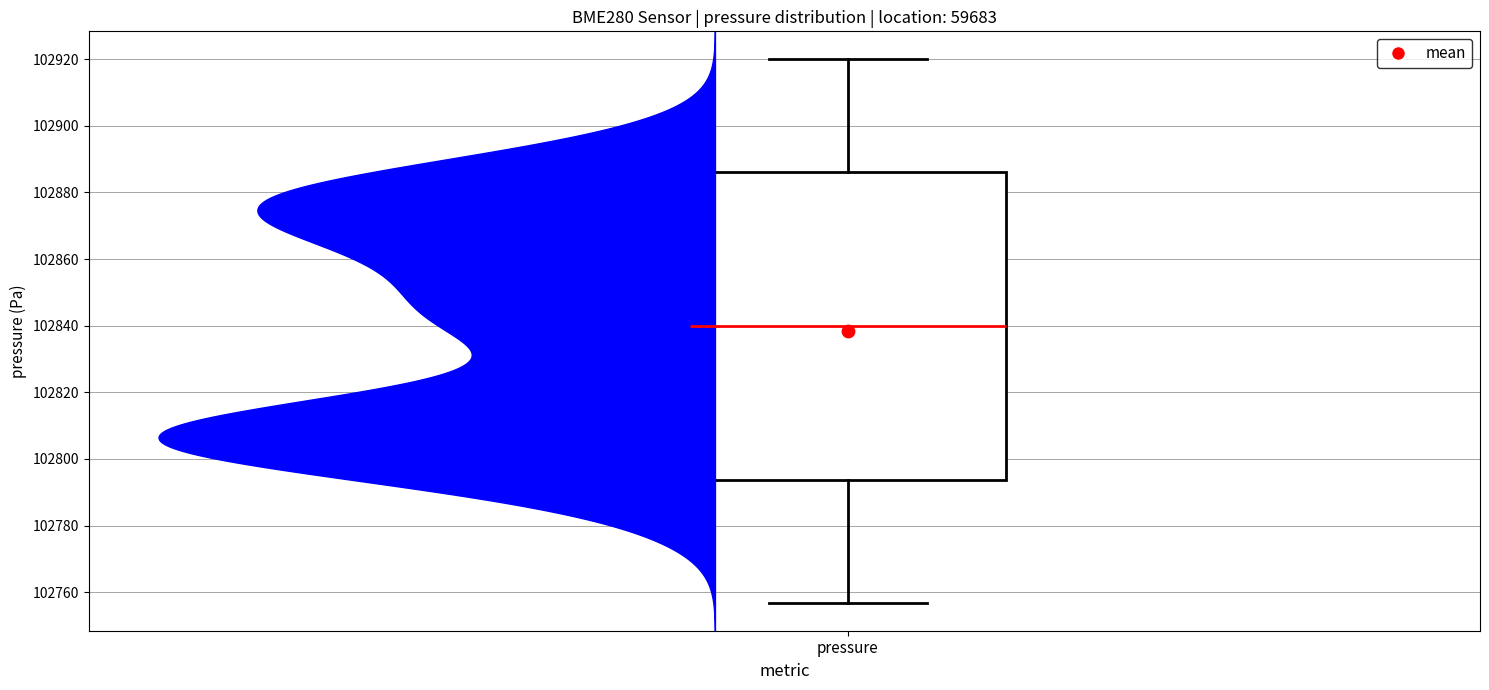

Read this box plot against the y-axis: the position of the median line, the range covered by the box, and the ends of both whiskers. The values are not printed on the chart, so give them approximately, as read against the axis.

median 102840, box 102794 to 102886, whiskers 102756 to 102920